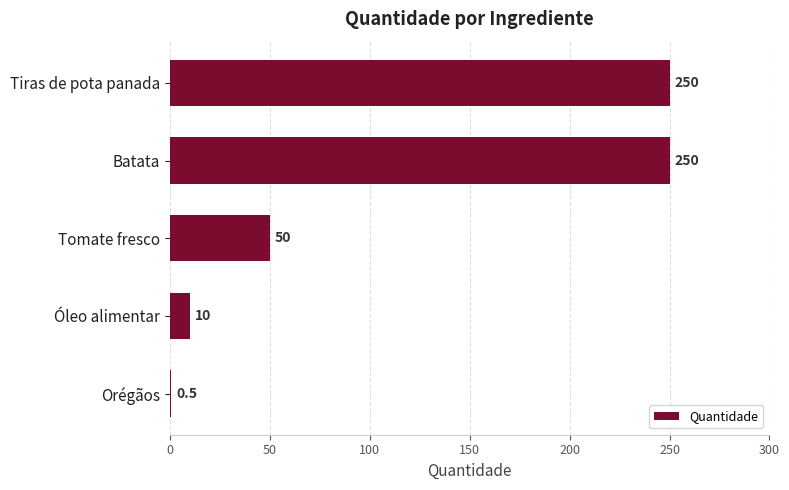

Is it true that the value at Tiras de pota panada is 161.6?

False